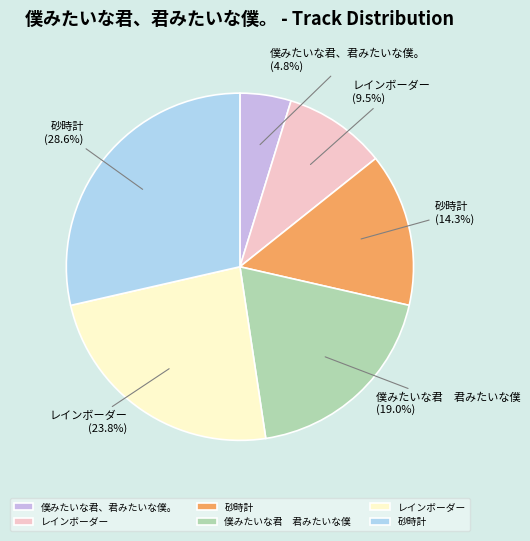

How many segments does this pie chart have?

6